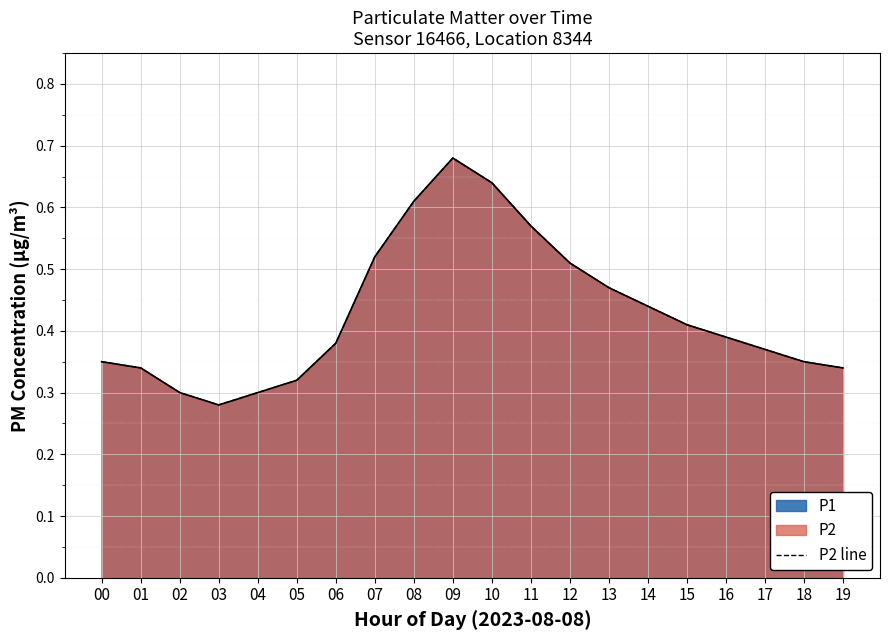

How many values are between 0 and 1?

20